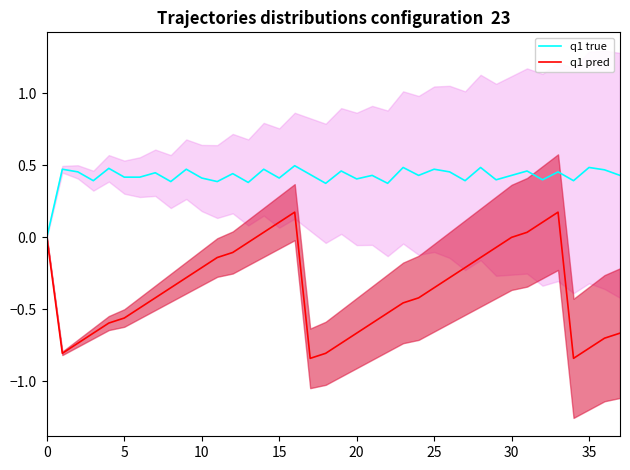

What is the difference between the second highest and second lowest values in the q1 pred series?

1.0